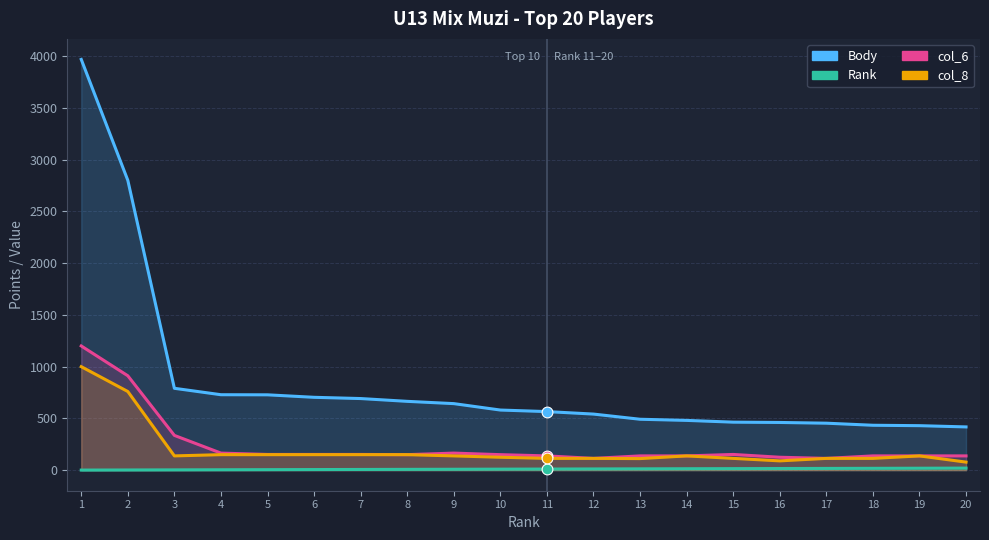

Which series reaches the minimum Y coordinate?

Rank